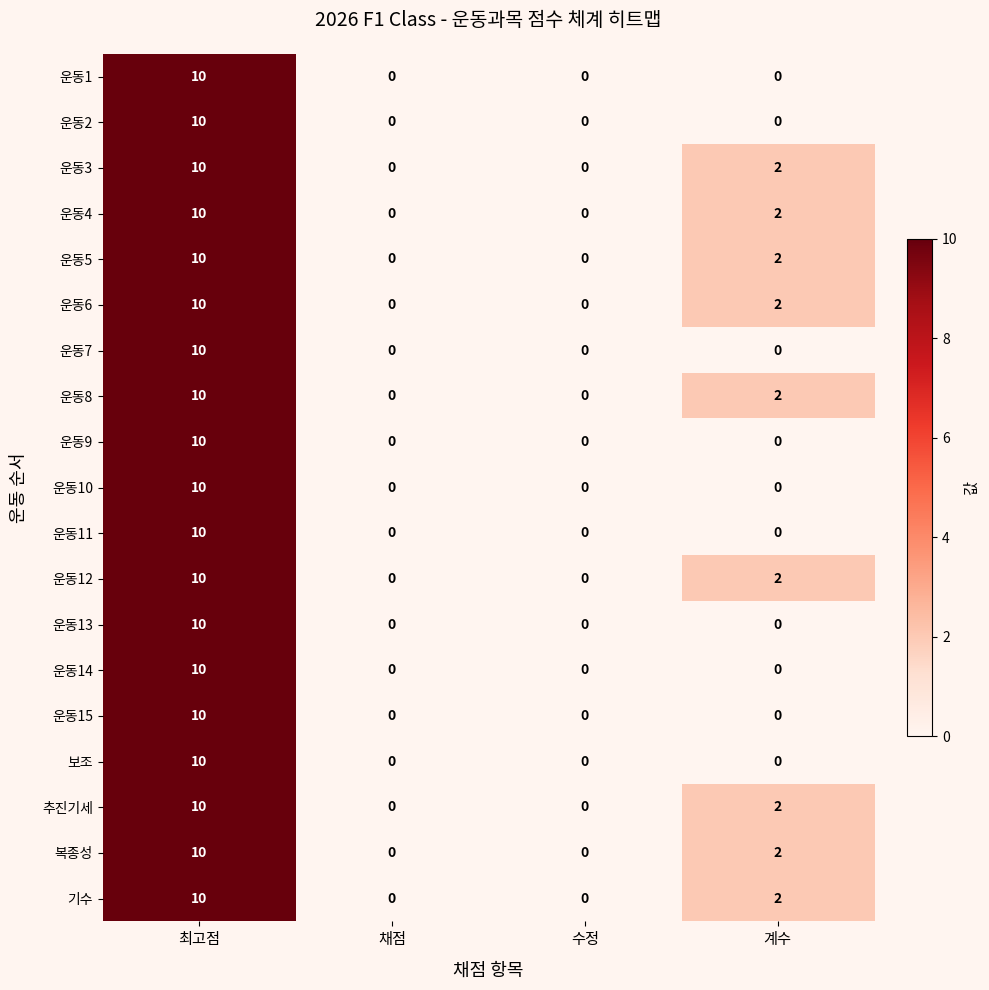

What is the sum of the 운동6 values at 최고점 and 계수?

12